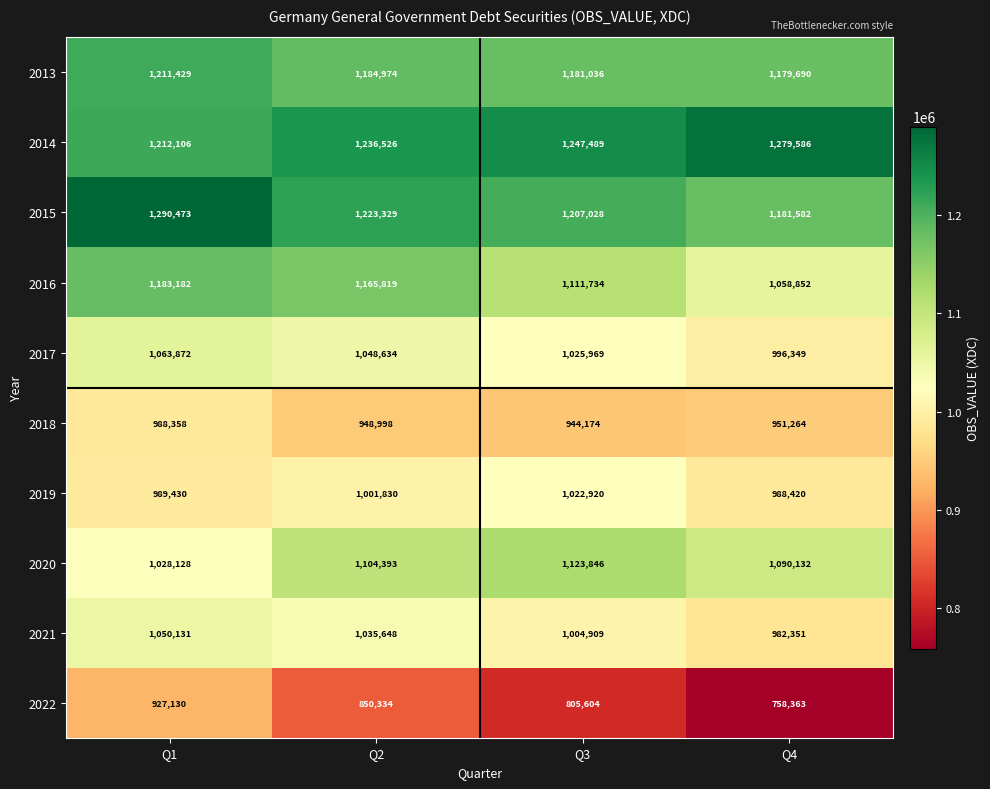

Which series has the largest range (max minus min)?

2022